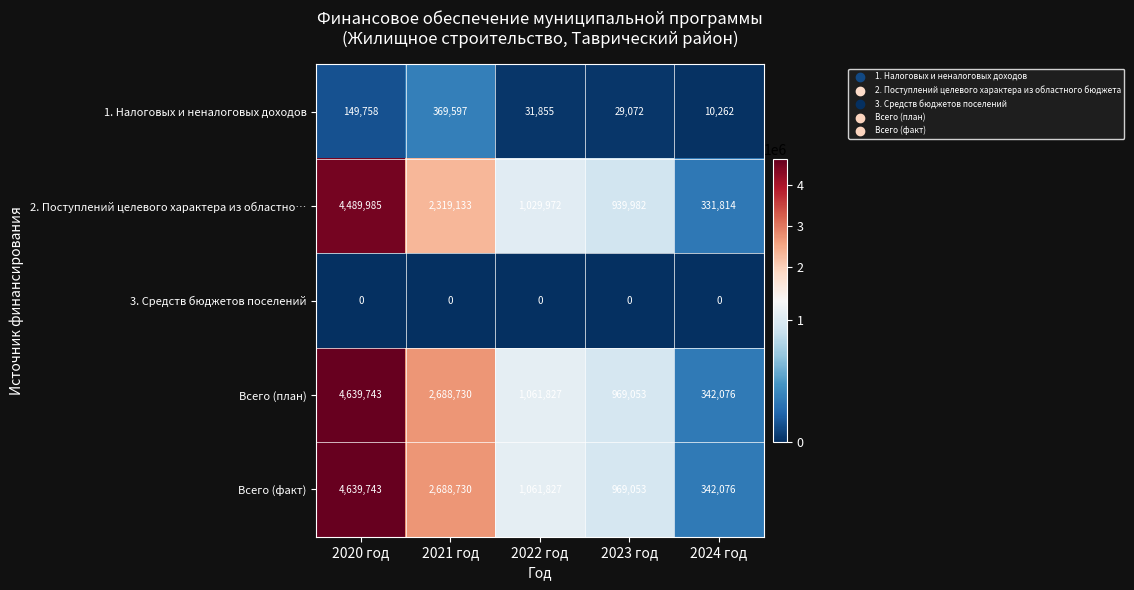

True or false: Всего (план) has a value of 1061827 at 2022 год.

True